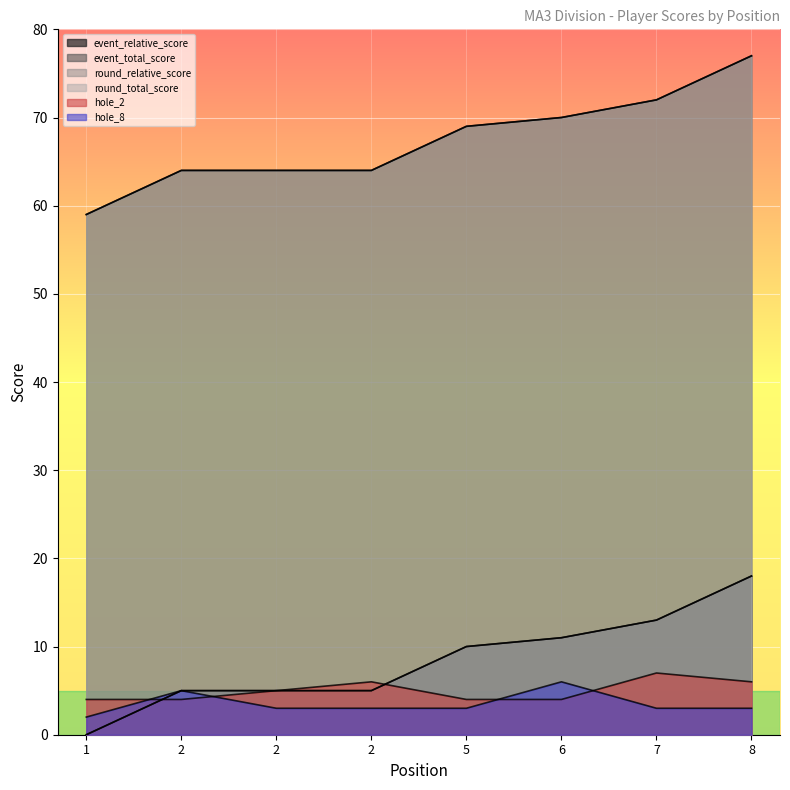

True or false: event_total_score has a value of 122 at 5.

False